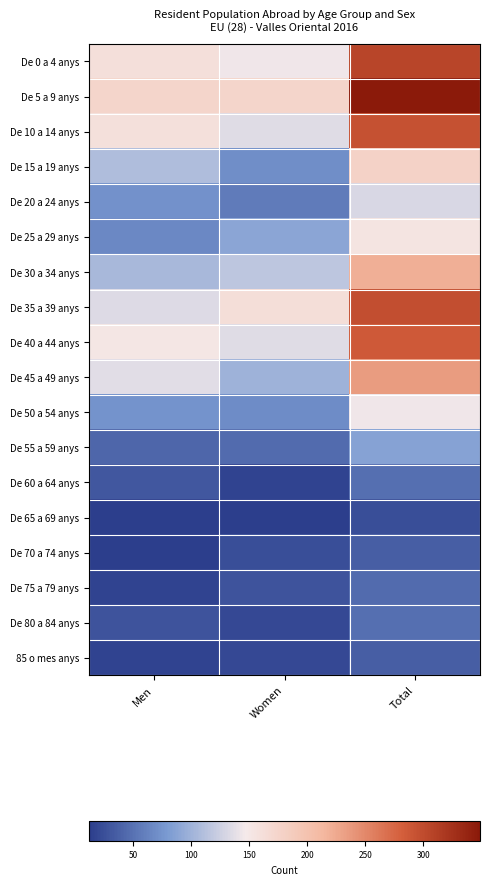

What is the spread (max minus min) of values at Men?

162